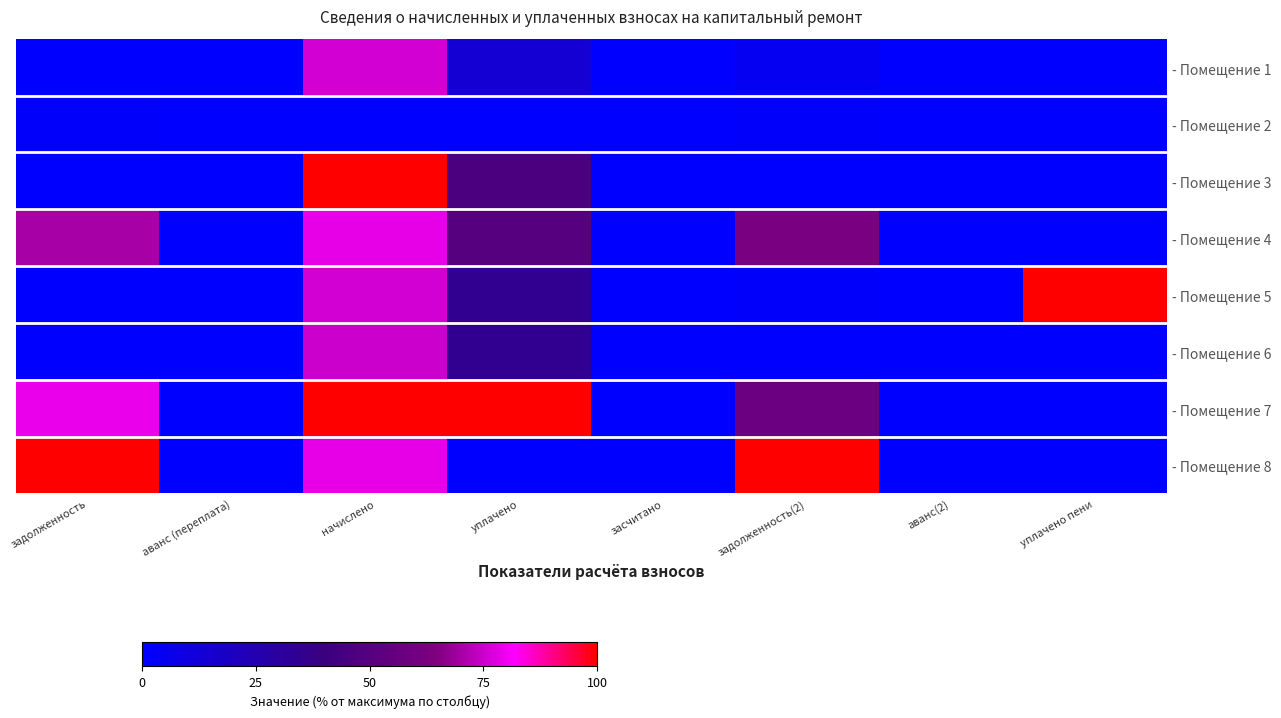

Reading left to right, list all the values displayed in this chart.

- Помещение 1: задолженность=0.1	аванс (переплата)=0.0	начислено=76.1	уплачено=14.3	засчитано=0.0	задолженность(2)=4.2	аванс(2)=0.0	уплачено пени=0.0
- Помещение 2: задолженность=1.5	аванс (переплата)=0.0	начислено=0.0	уплачено=0.0	засчитано=0.0	задолженность(2)=1.4	аванс(2)=0.0	уплачено пени=0.0
- Помещение 3: задолженность=0.0	аванс (переплата)=0.0	начислено=100.0	уплачено=46.2	засчитано=0.0	задолженность(2)=0.0	аванс(2)=0.0	уплачено пени=0.0
- Помещение 4: задолженность=70.2	аванс (переплата)=0.0	начислено=78.8	уплачено=50.3	засчитано=0.0	задолженность(2)=62.6	аванс(2)=0.0	уплачено пени=0.0
- Помещение 5: задолженность=0.0	аванс (переплата)=0.0	начислено=75.9	уплачено=35.1	засчитано=0.0	задолженность(2)=1.4	аванс(2)=0.0	уплачено пени=100.0
- Помещение 6: задолженность=0.0	аванс (переплата)=0.0	начислено=75.2	уплачено=34.7	засчитано=0.0	задолженность(2)=0.0	аванс(2)=0.0	уплачено пени=0.0
- Помещение 7: задолженность=79.3	аванс (переплата)=0.0	начислено=100.0	уплачено=100.0	засчитано=0.0	задолженность(2)=57.4	аванс(2)=0.0	уплачено пени=0.0
- Помещение 8: задолженность=100.0	аванс (переплата)=0.0	начислено=78.6	уплачено=0.0	засчитано=0.0	задолженность(2)=100.0	аванс(2)=0.0	уплачено пени=0.0